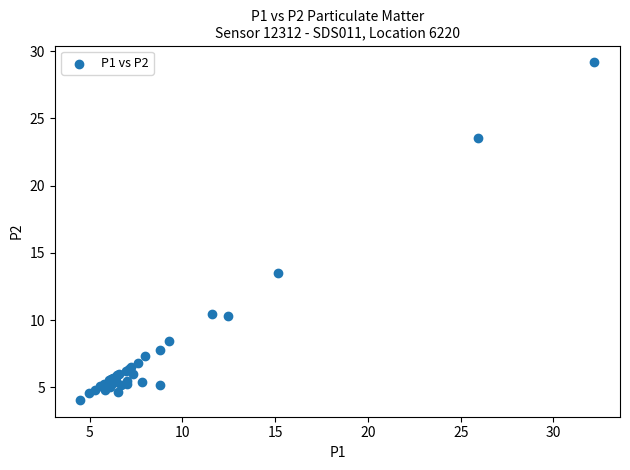

What Y value in the scatter plot is closest to 16?

13.5